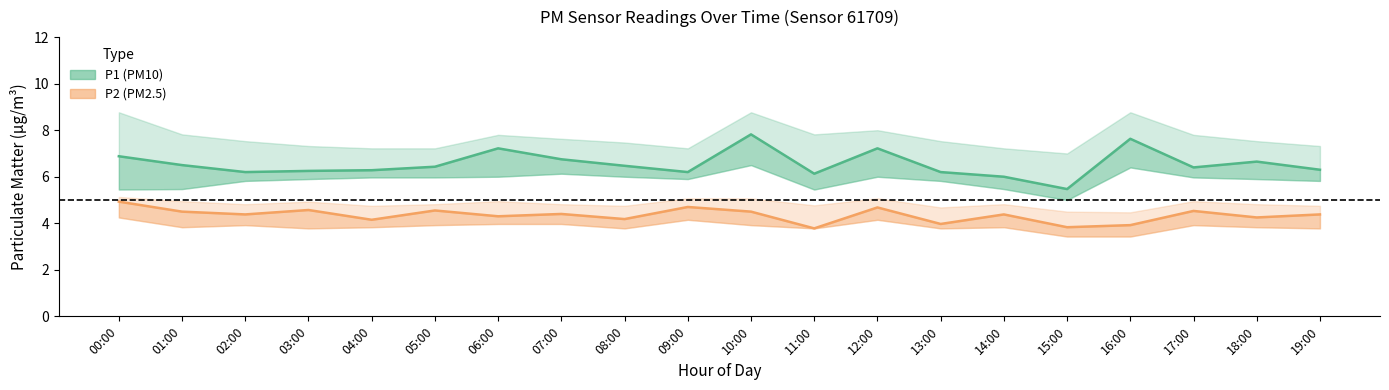

What is the average value of the P1 (PM10) series?

6.5